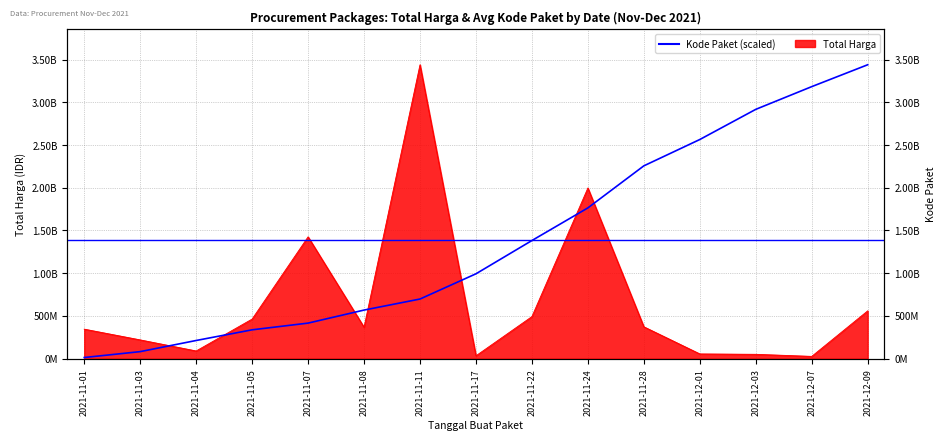

What is the change in value from 2021-11-08 to 2021-12-01?

+1995310082.2